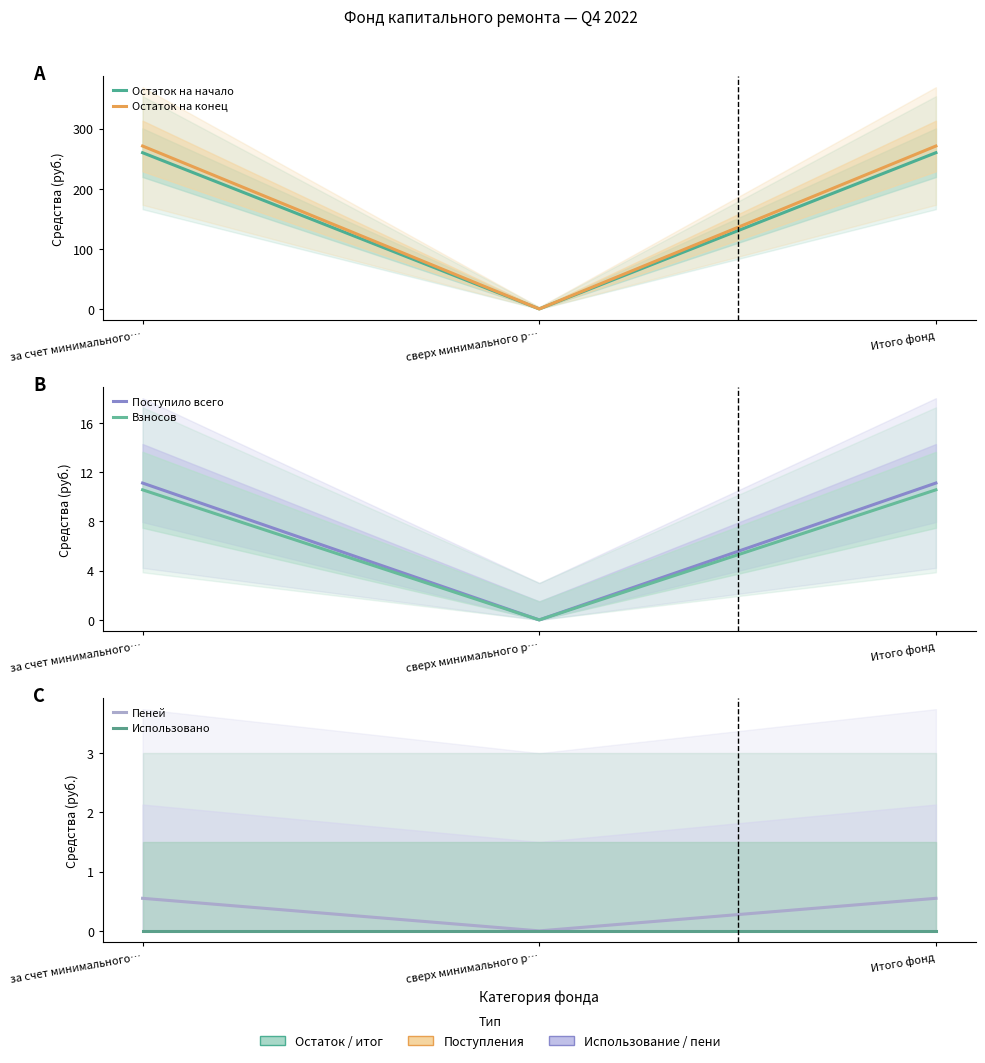

List the series in order of their peak value, highest first.

Остаток на конец, Остаток на начало, Поступило всего, Взносов, Пеней, Использовано